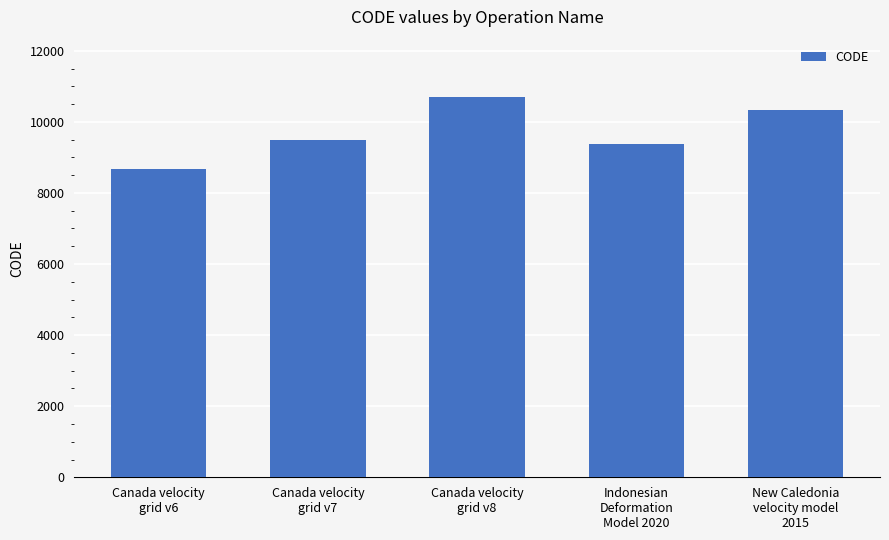

Rank the categories by value from lowest to highest.

Canada velocity
grid v6, Indonesian
Deformation
Model 2020, Canada velocity
grid v7, New Caledonia
velocity model
2015, Canada velocity
grid v8